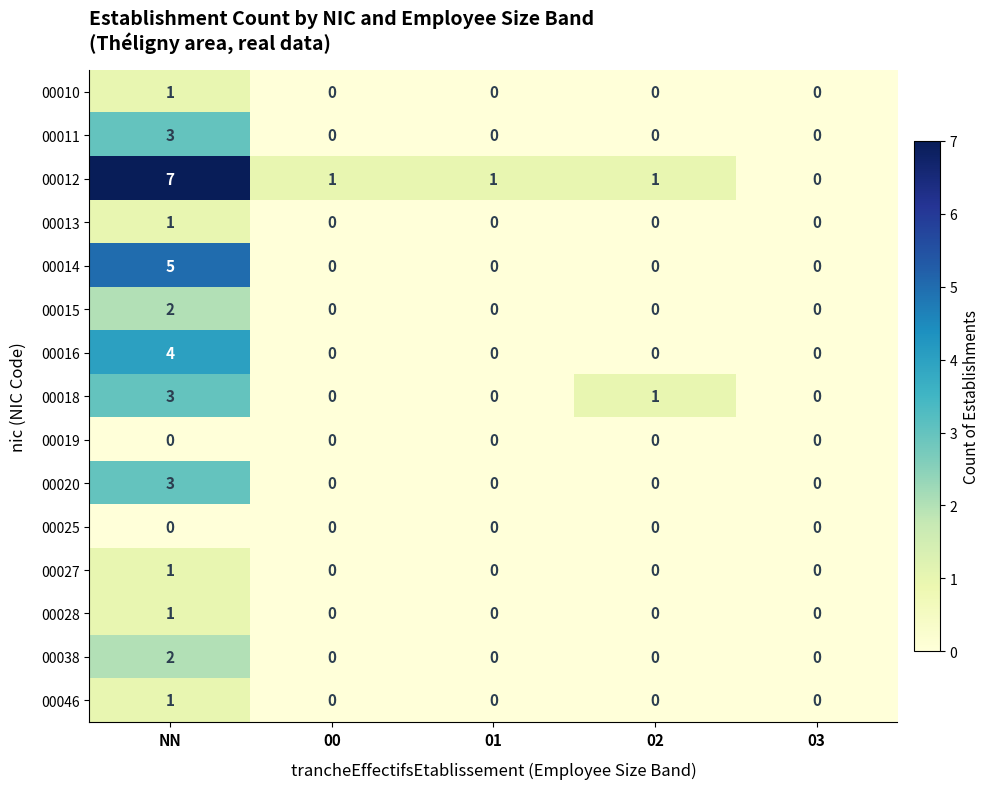

The value of 00015 at NN is 2. True or false?

True